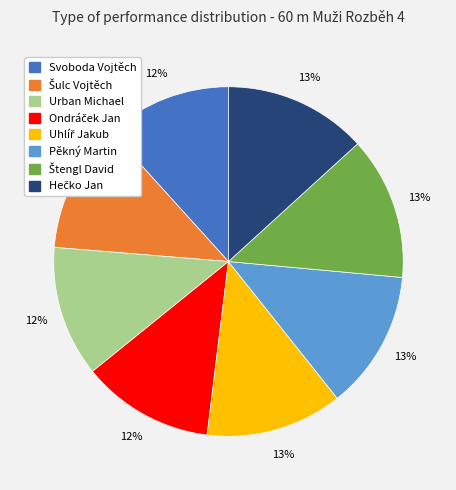

The Urban Michael slice represents 12% of the pie. True or false?

True